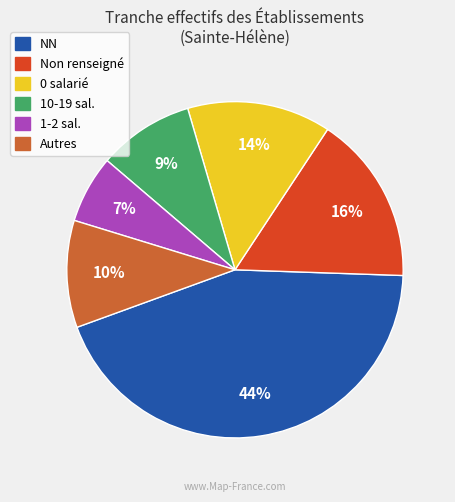

To the nearest percent, what is the difference between the largest and smallest slice percentages?

37%